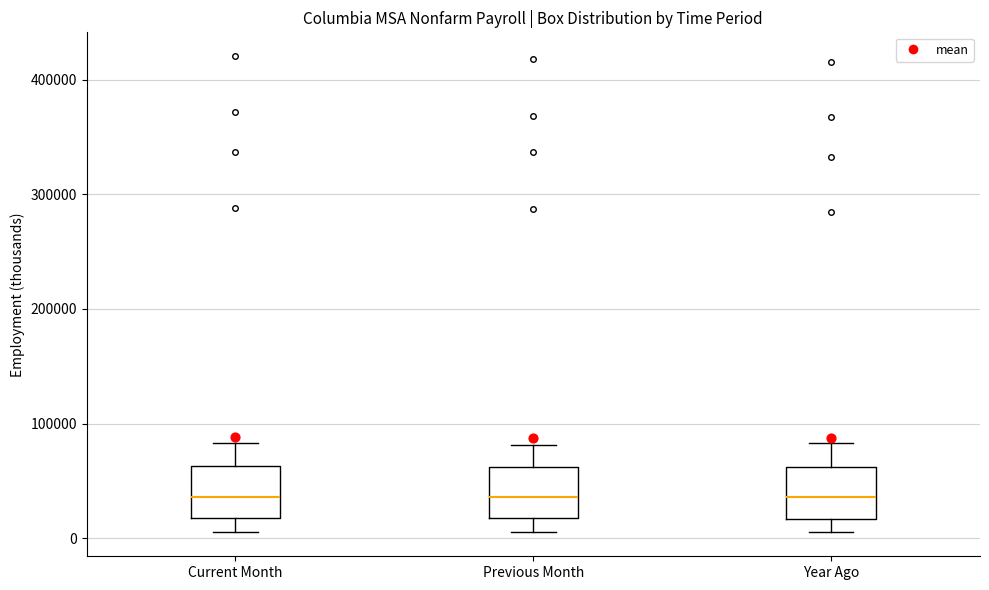

Reading left to right, read every box against the y-axis: the position of its median line, the range the box covers, and the ends of its whiskers. The values are not printed on the chart, so give them approximately, as read against the axis.

Current Month: median 40000, box 20000 to 60000, whiskers 10000 to 80000
Previous Month: median 40000, box 20000 to 60000, whiskers 10000 to 80000
Year Ago: median 40000, box 20000 to 60000, whiskers 10000 to 80000